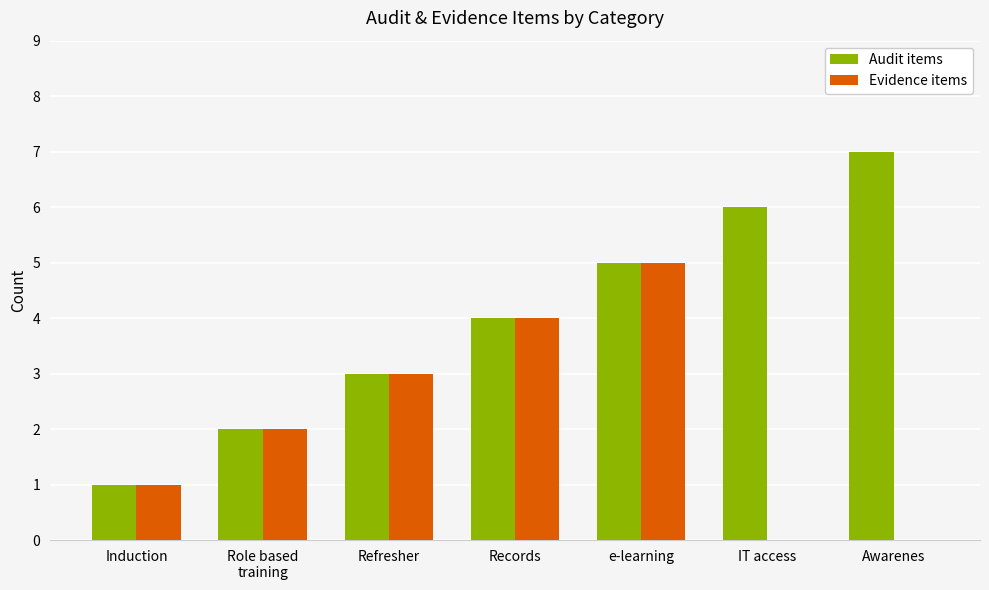

Count the Audit items values in the range 2 to 6.

5